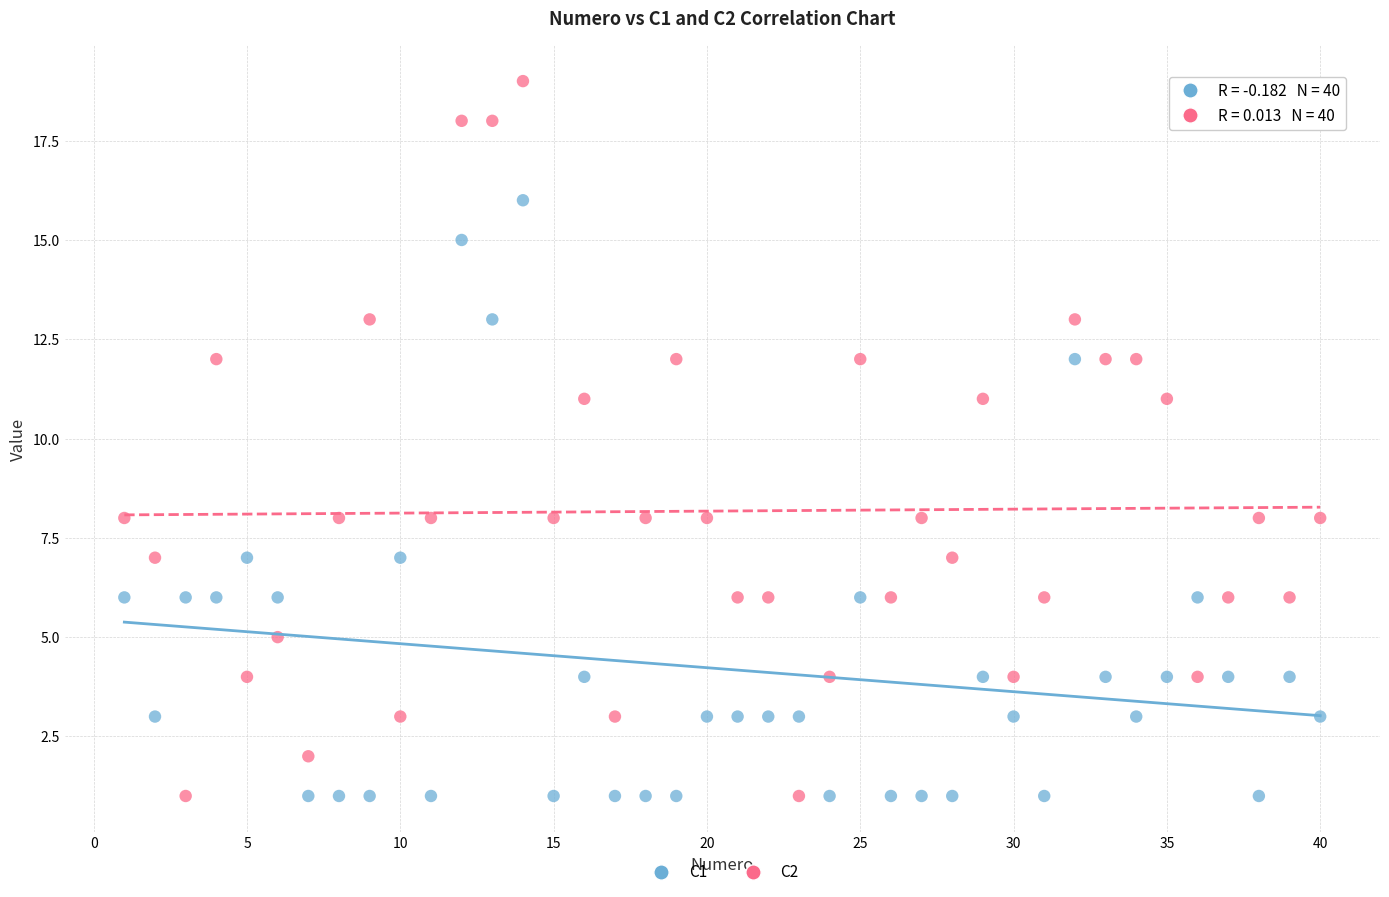

Across all data points, what is the range of X values (max minus min)?

39